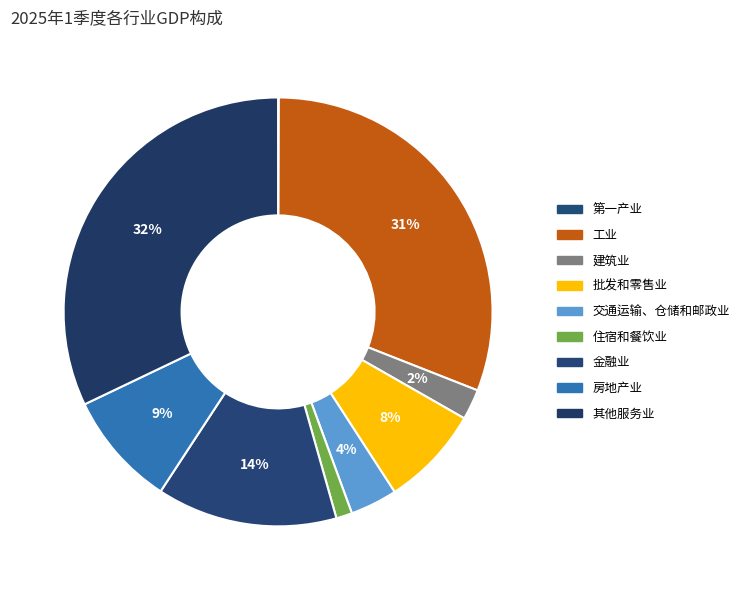

To the nearest percent, what is the difference between the largest and smallest slice percentages?

32%